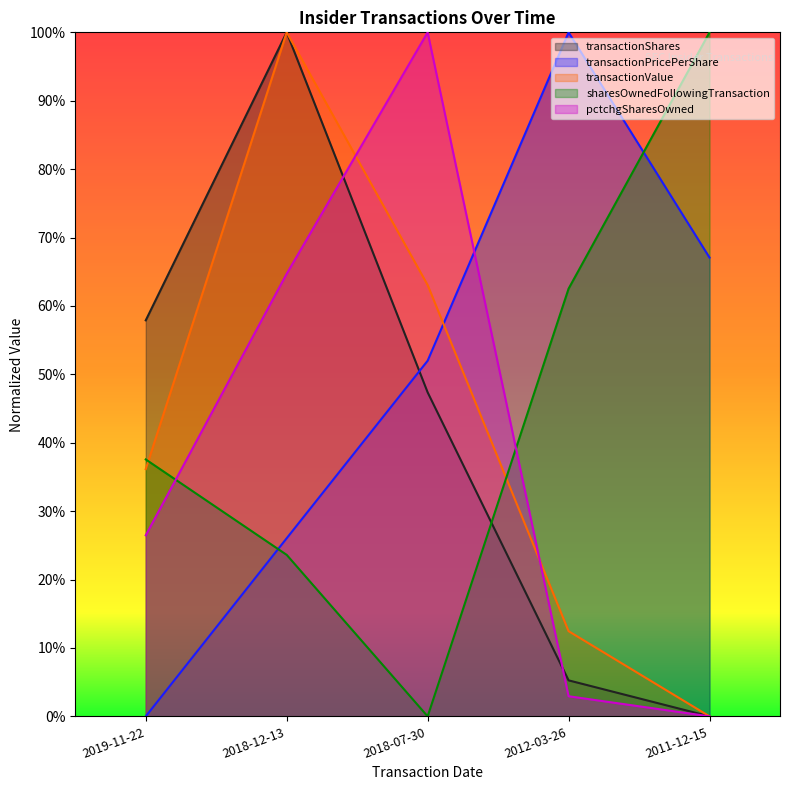

The value of transactionPricePerShare at 2011-12-15 is 0.2. True or false?

False